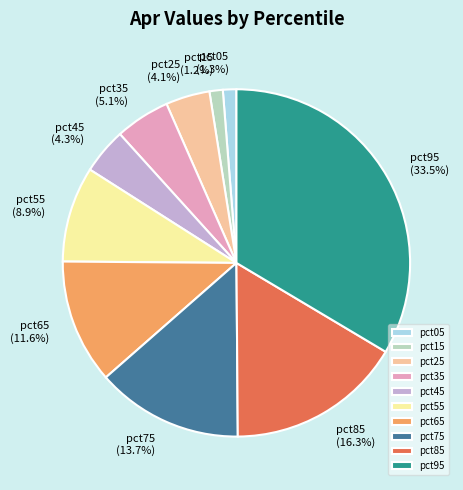

Which slice is the largest?

pct95